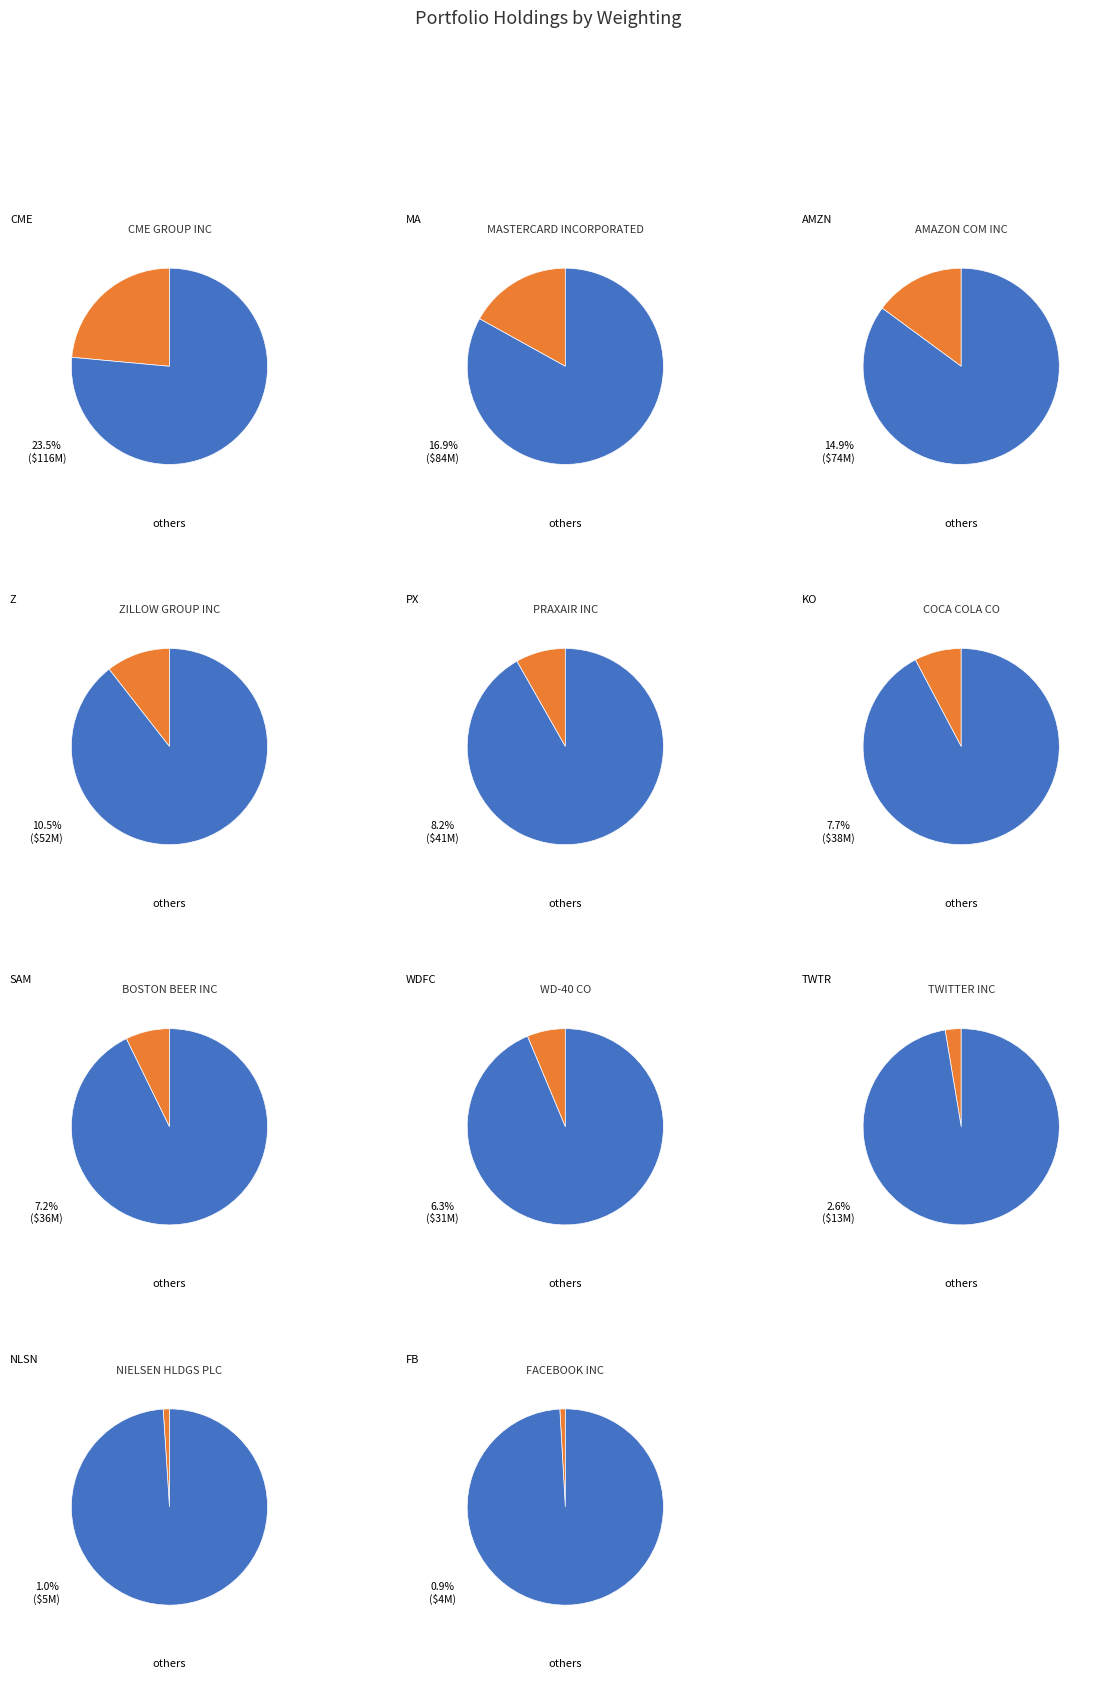

True or false: TWITTER INC accounts for 3% of the total.

True